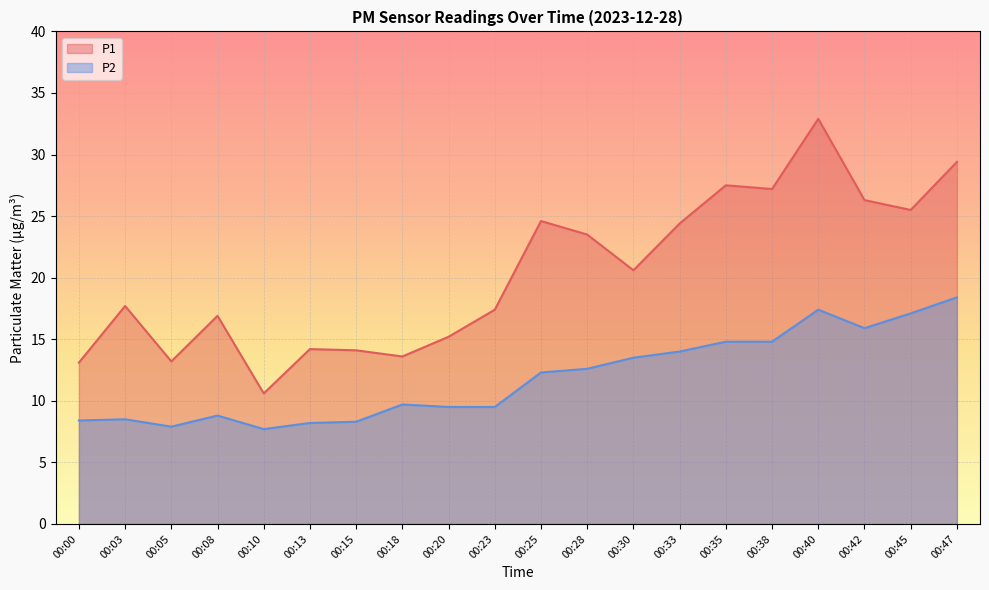

What is the sum of all P2 values?

237.3